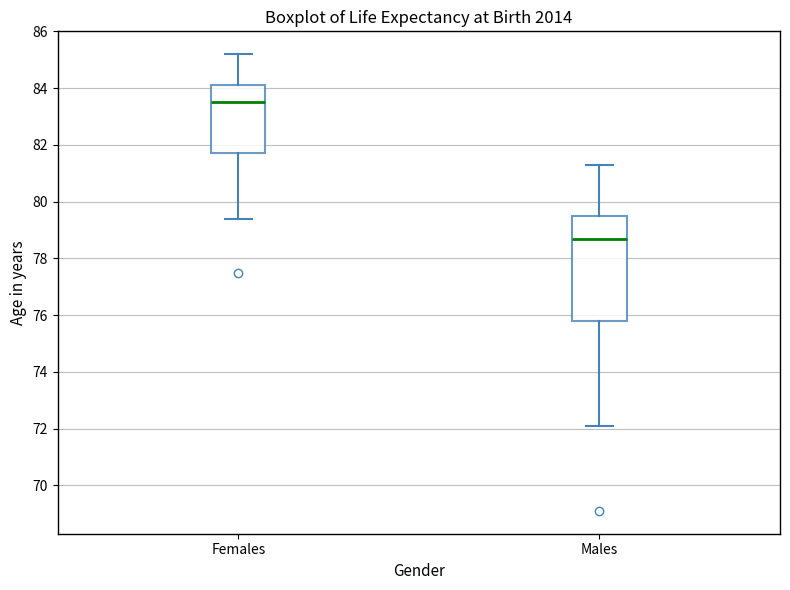

Reading left to right, transcribe this box plot: for each box, give where its median line is, the range the box spans, and where its two whiskers end, as read against the y-axis. The values are not printed on the chart, so give them approximately, as read against the axis.

Females: median 83.6, box 81.8 to 84.2, whiskers 79.4 to 85.2
Males: median 78.8, box 75.8 to 79.6, whiskers 72.2 to 81.4